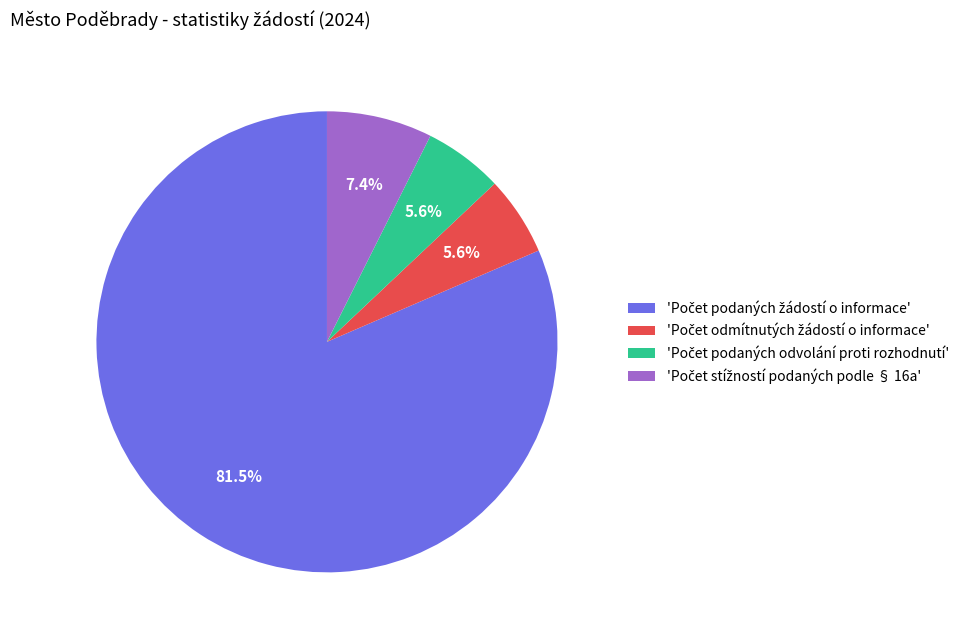

Does any single category account for the majority?

Yes